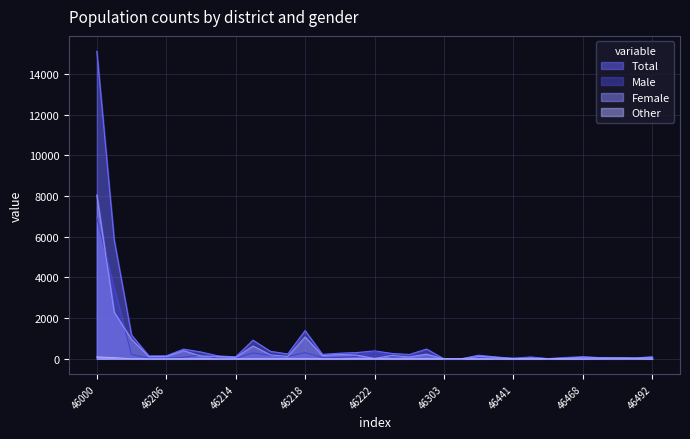

Which category has the highest value in the Female series?

46000